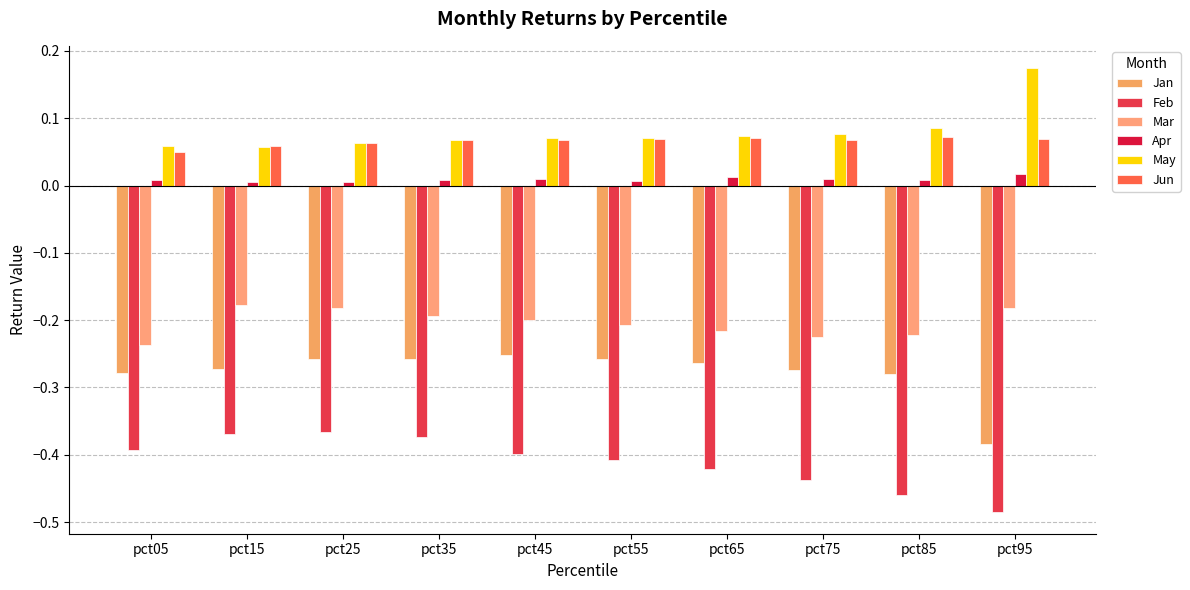

Are the bars horizontal?

No